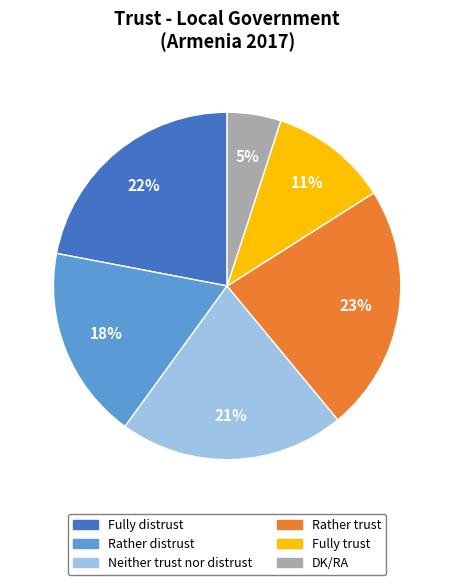

Does Fully trust account for over 50% of the chart?

No